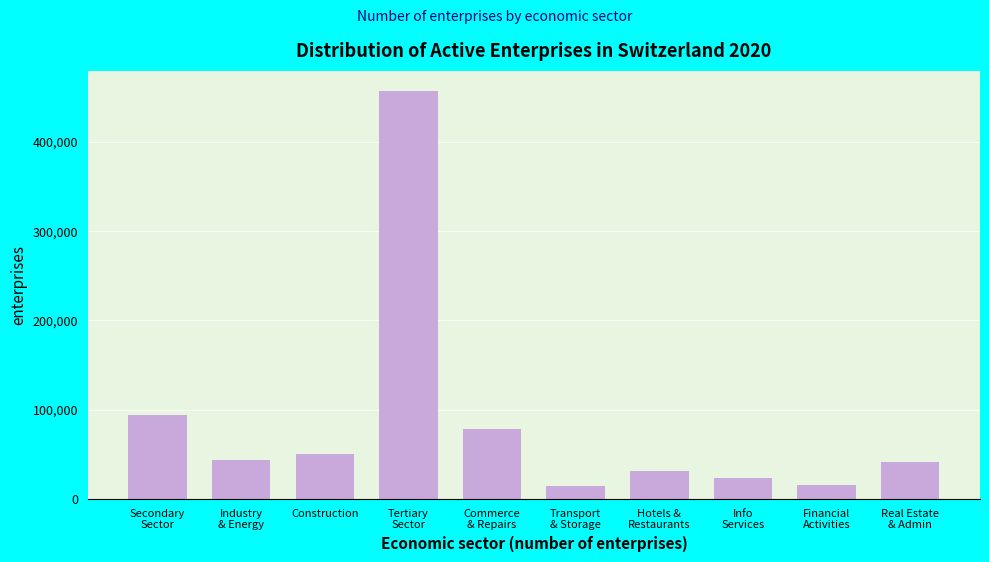

What is the average value?

84922